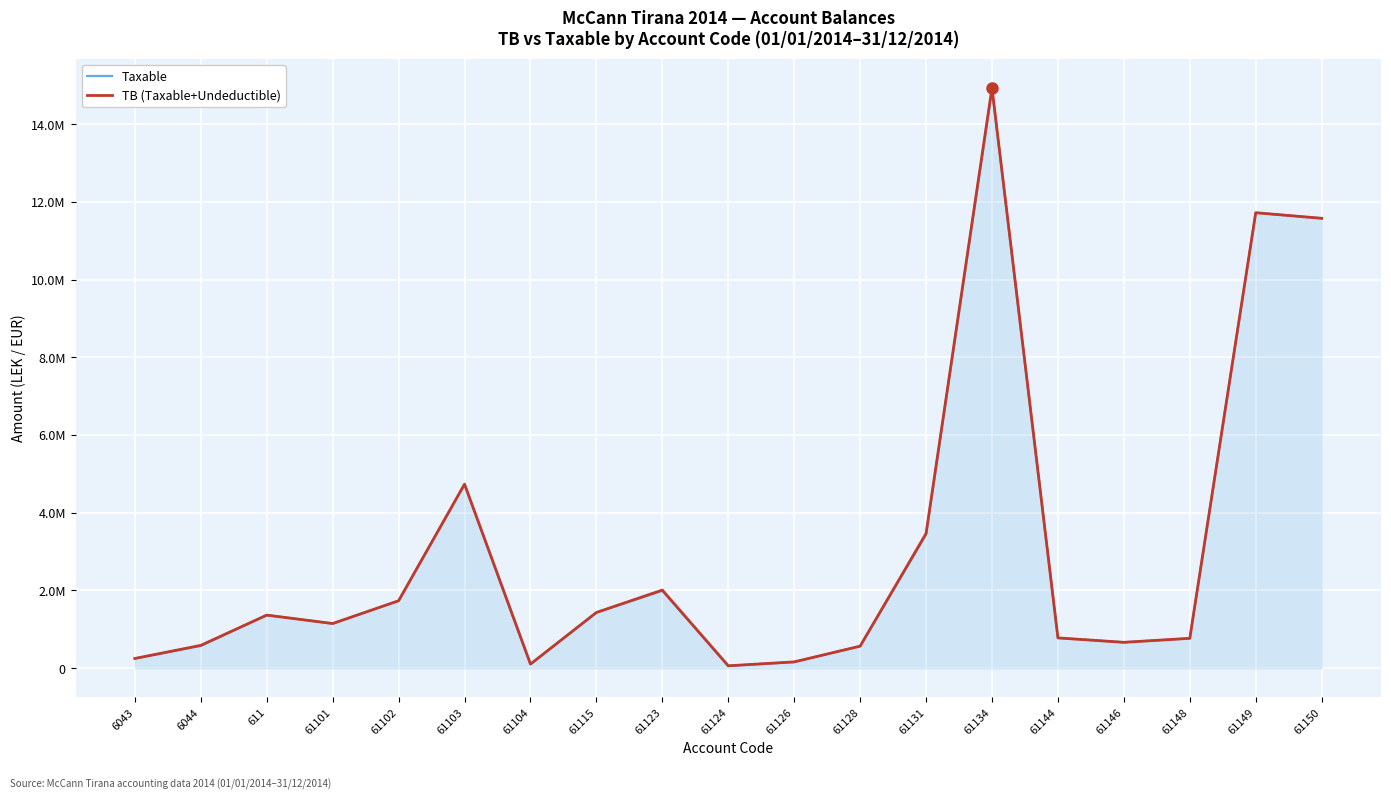

Which series has the largest total across all categories?

TB (Taxable+Undeductible)